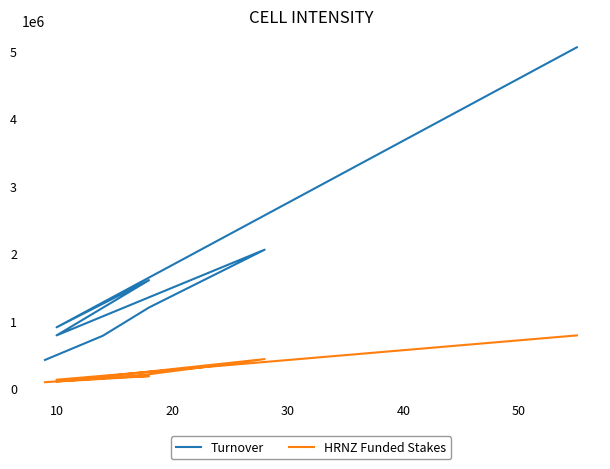

Reading left to right, extract all data points from this chart.

Turnover: 5059005	905605	1605170	786047	2057299	1199980	780084	421878
HRNZ Funded Stakes: 785863	128402	181731	101248	434356	209944	149775	91820